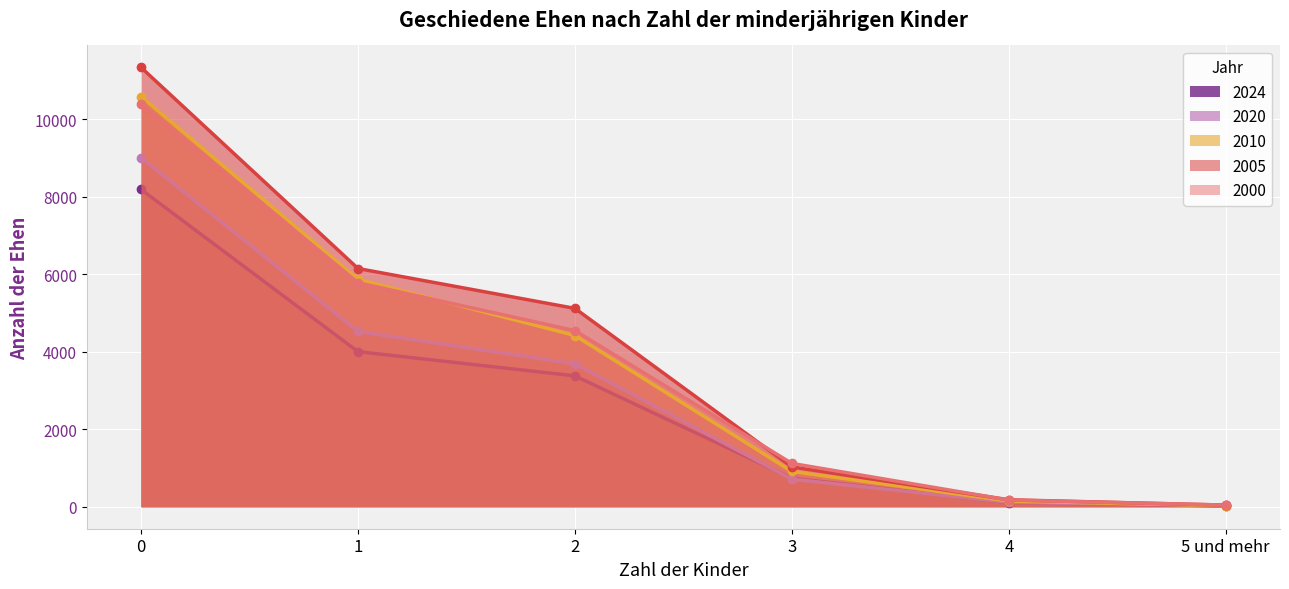

Between which two adjacent categories do 2000 and 2005 first intersect?

2 and 3